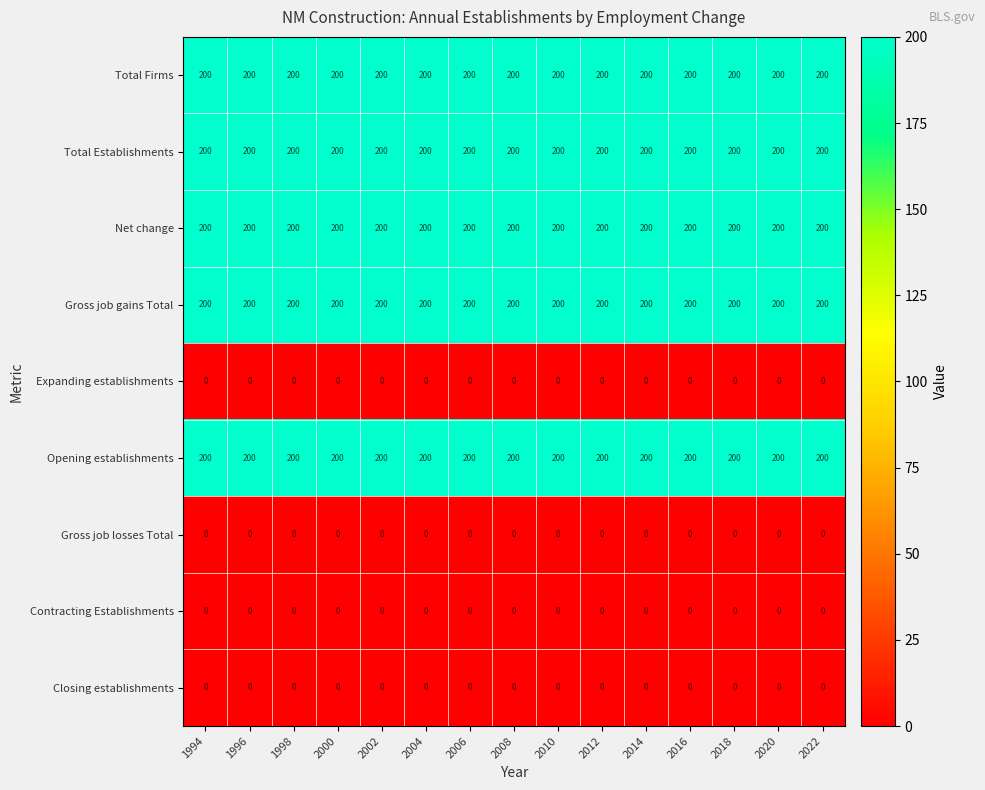

What is the average value of the Opening establishments series?

200